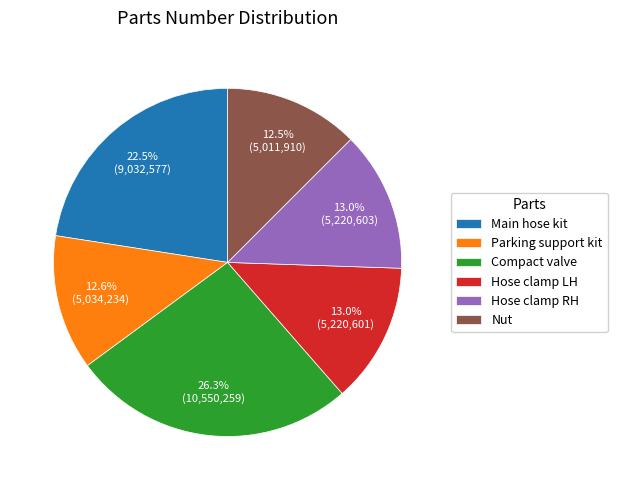

To the nearest percent, what percentage of the pie is Hose clamp LH?

13%